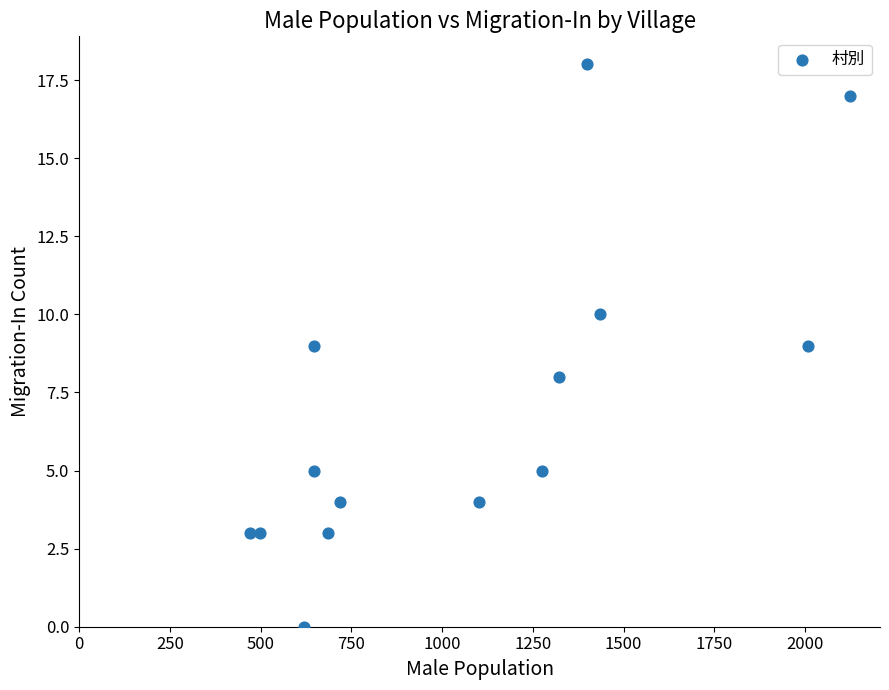

What is the range of Y values (max minus min)?

18